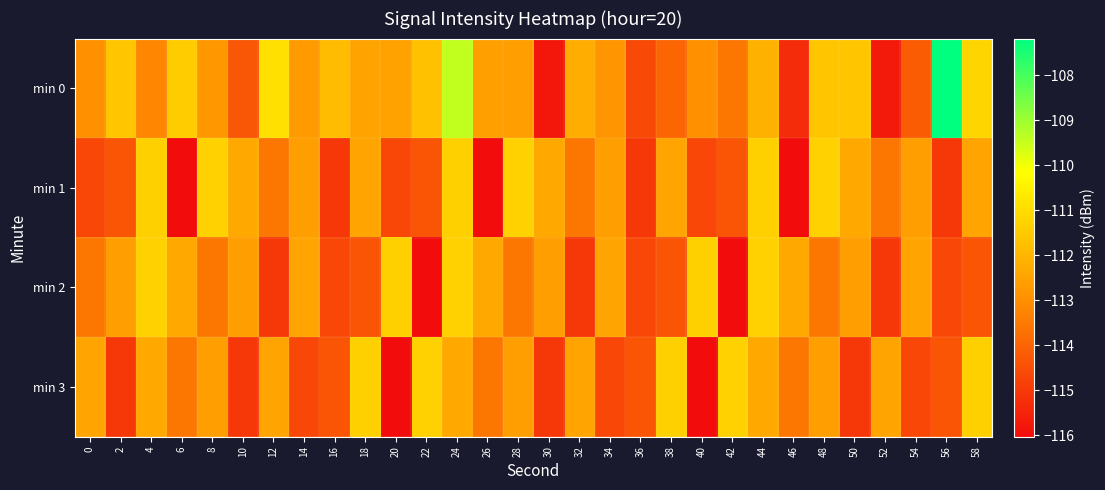

Rank the series at 14 from highest to lowest value.

min 2, min 1, min 0, min 3